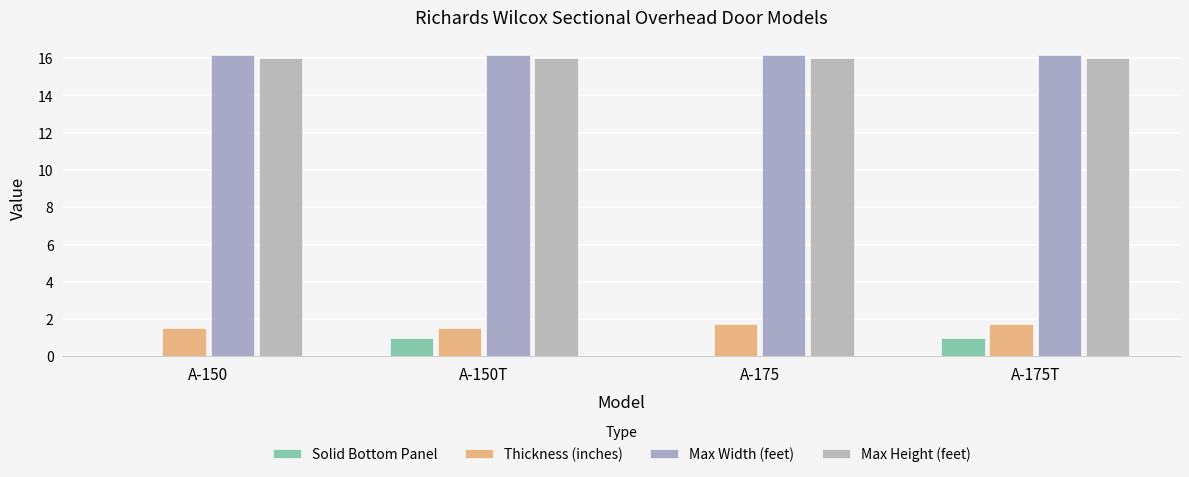

Are the bars grouped side by side (vs. stacked)?

Yes